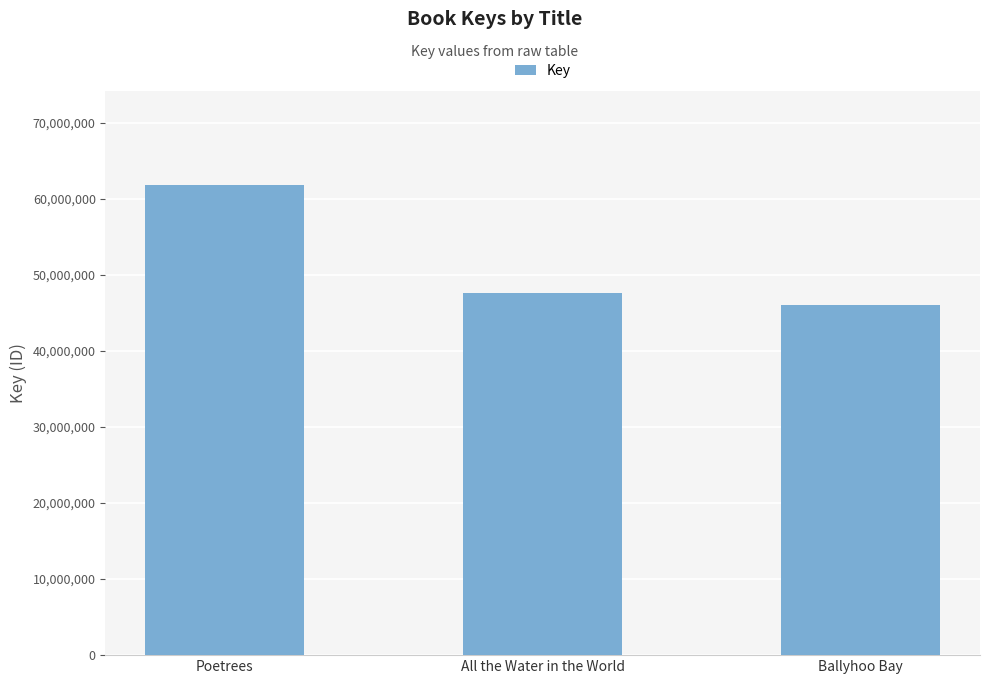

What is the label of the 3rd bar from the left?

Ballyhoo Bay